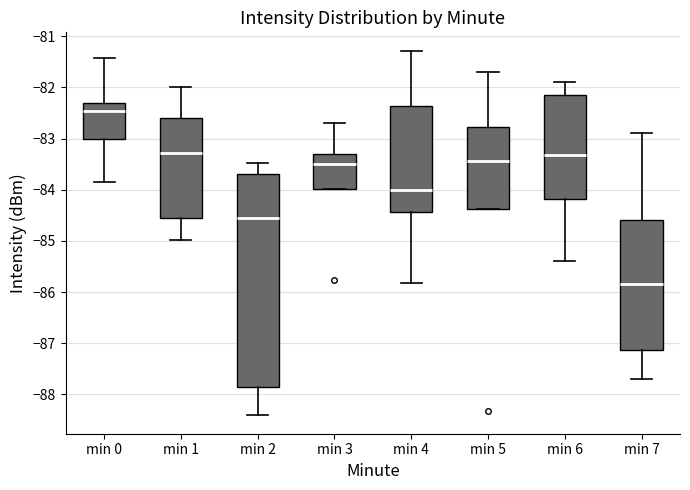

Reading left to right, read every box against the y-axis: the position of its median line, the range the box covers, and the ends of its whiskers. The values are not printed on the chart, so give them approximately, as read against the axis.

min 0: median -82.5, box -83.0 to -82.3, whiskers -83.8 to -81.4
min 1: median -83.3, box -84.5 to -82.6, whiskers -85.0 to -82.0
min 2: median -84.6, box -87.8 to -83.7, whiskers -88.4 to -83.5
min 3: median -83.5, box -84.0 to -83.3, whiskers -84.0 to -82.7
min 4: median -84.0, box -84.4 to -82.4, whiskers -85.8 to -81.3
min 5: median -83.4, box -84.4 to -82.8, whiskers -84.4 to -81.7
min 6: median -83.3, box -84.2 to -82.1, whiskers -85.4 to -81.9
min 7: median -85.8, box -87.1 to -84.6, whiskers -87.7 to -82.9